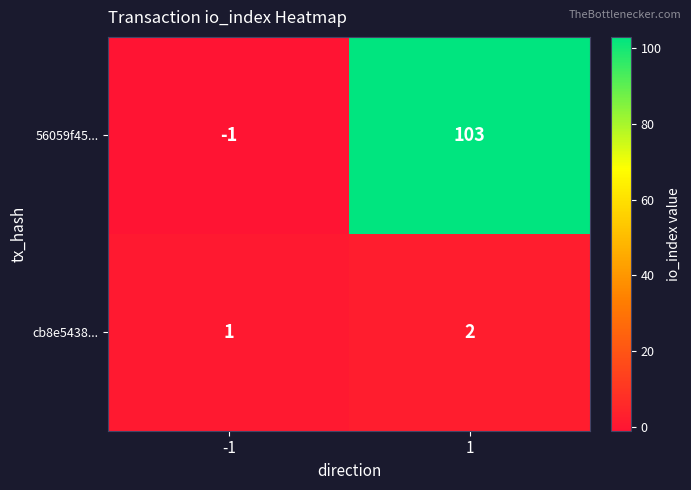

Reading left to right, transcribe all the data shown in this chart.

56059f45...: -1	103
cb8e5438...: 1	2